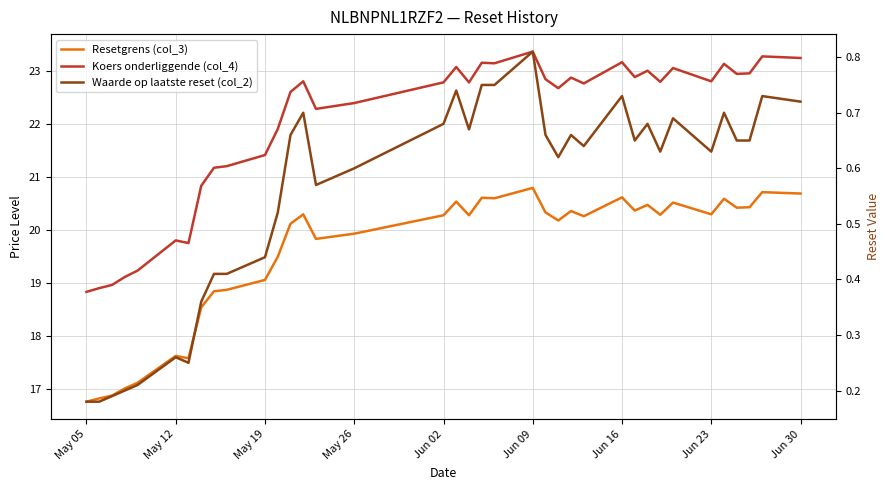

Count the number of categories in the chart.

37